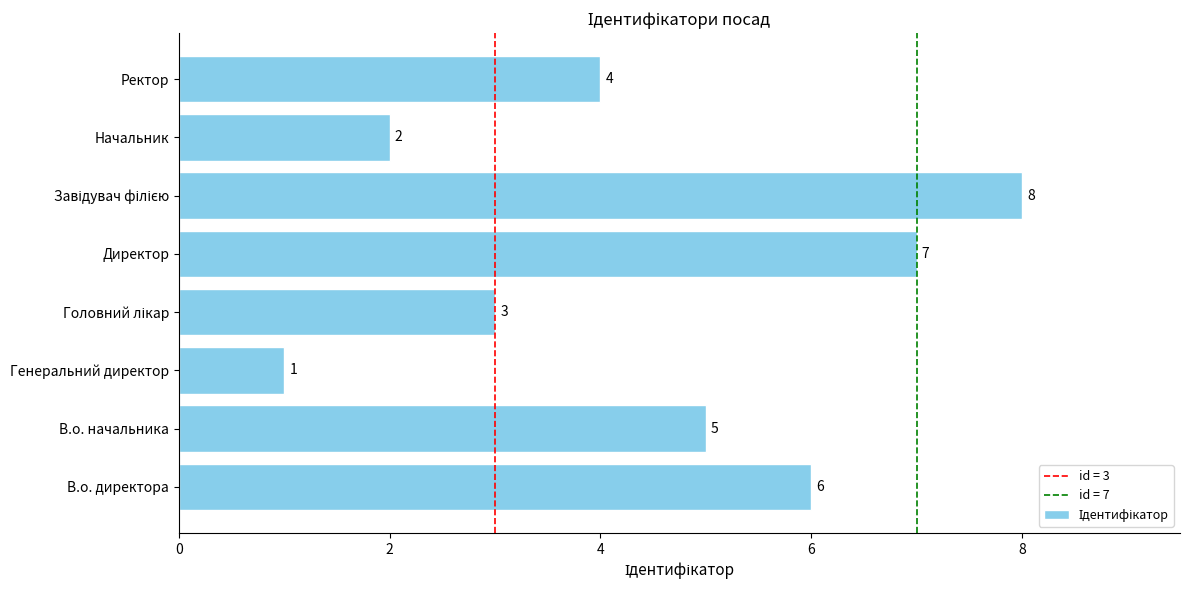

What is the greatest value displayed?

8